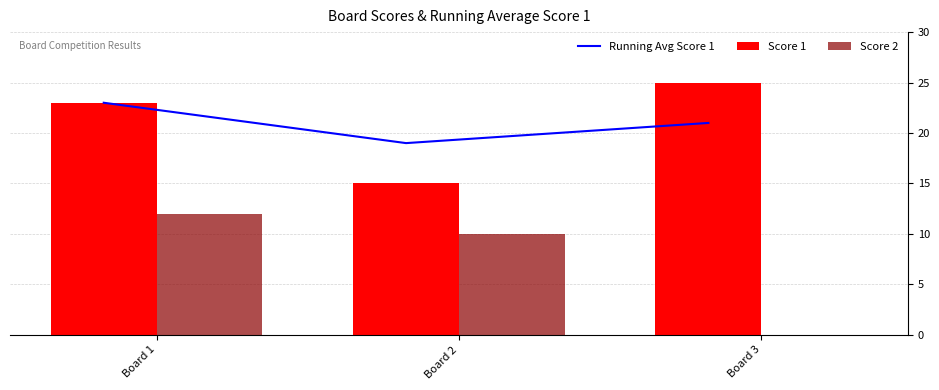

Which series has the widest spread of values?

Score 2